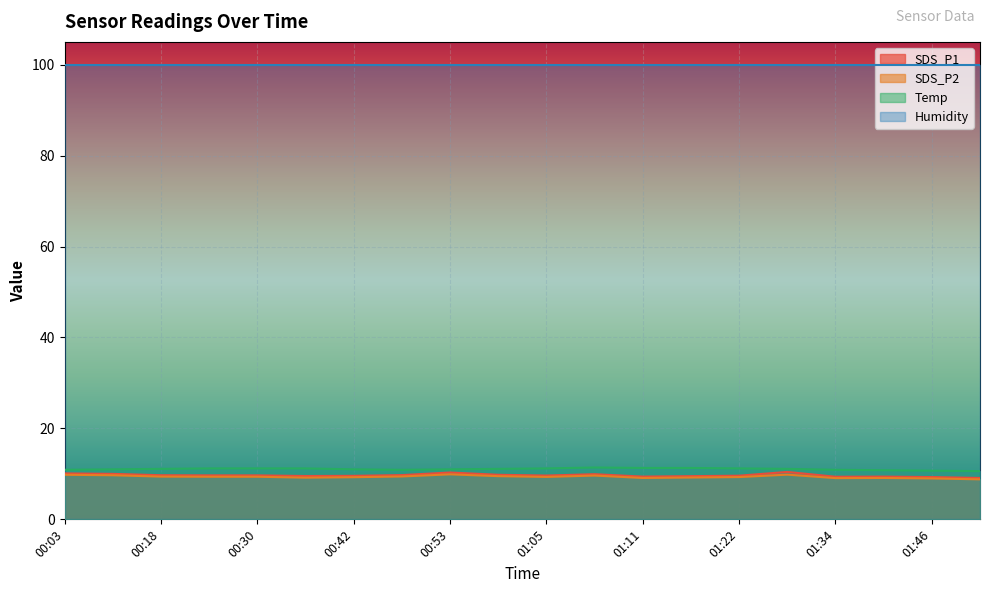

What is the difference between the highest and lowest values at 00:53?

90.0